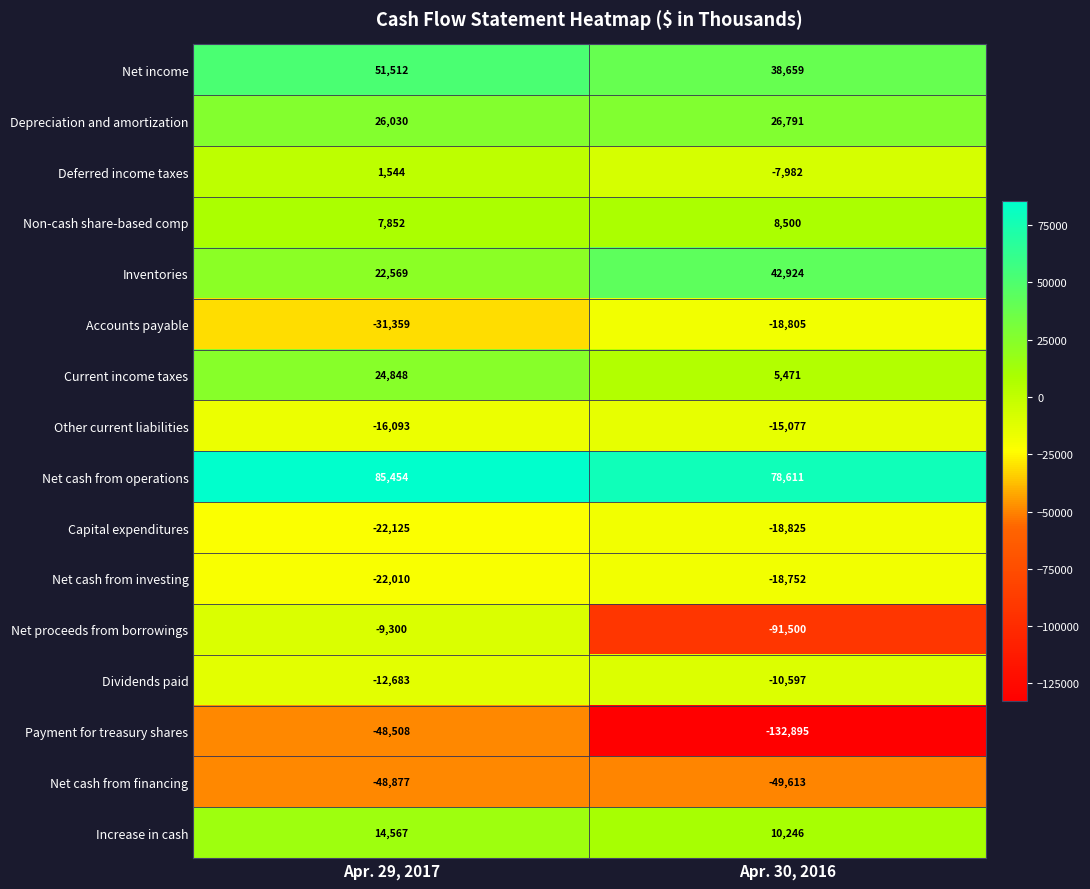

Which series has the widest spread of values?

Payment for treasury shares